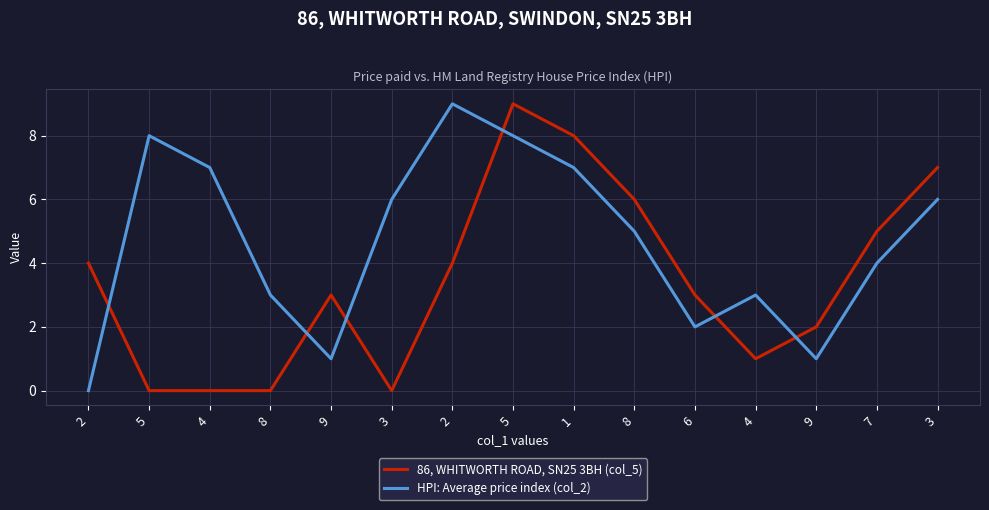

How many lines are shown in the chart?

2